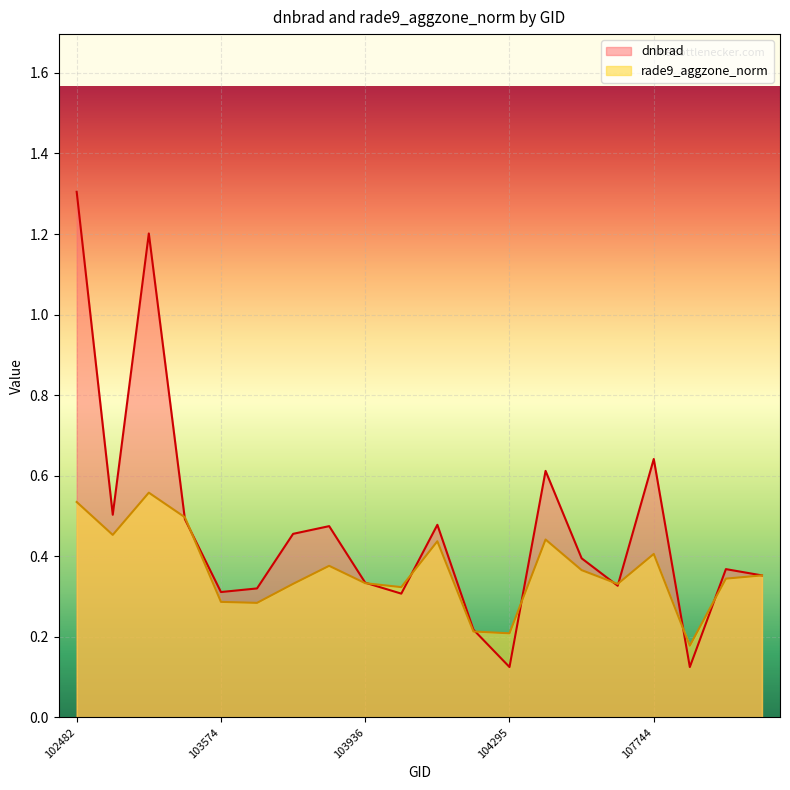

What is the maximum value shown in the chart?

1.3